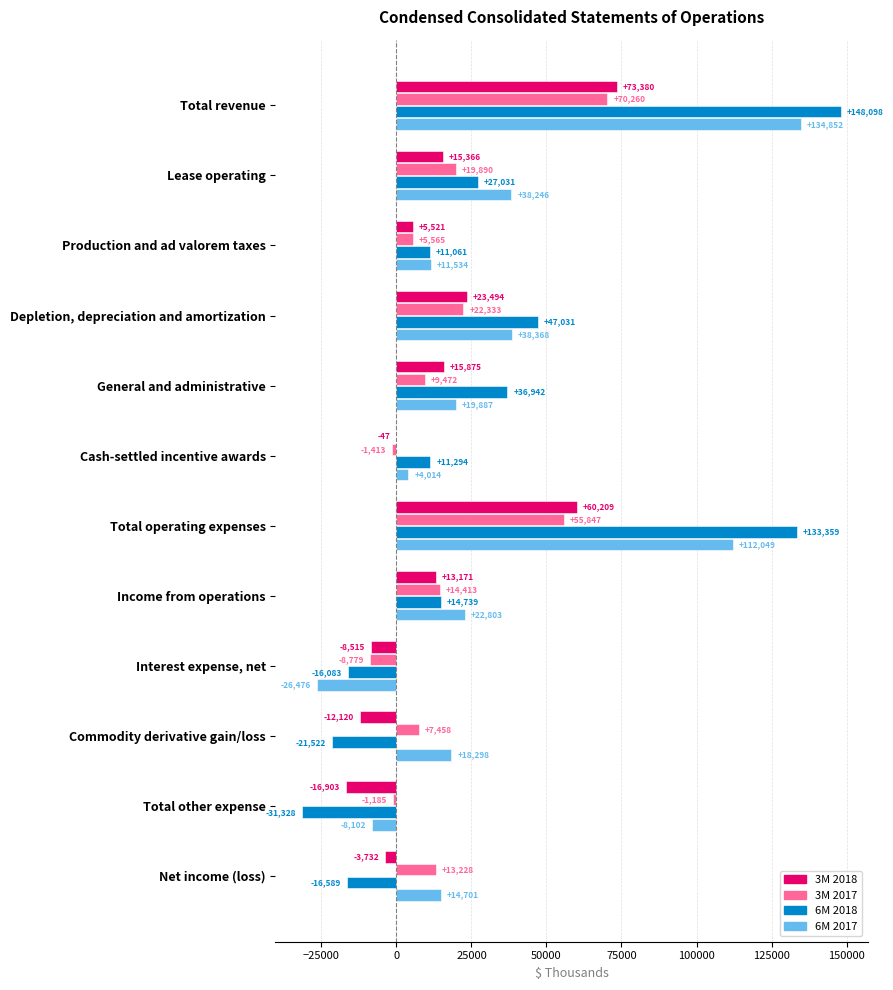

The 6M 2018 series shows 4359 at Cash-settled incentive awards. True or false?

False